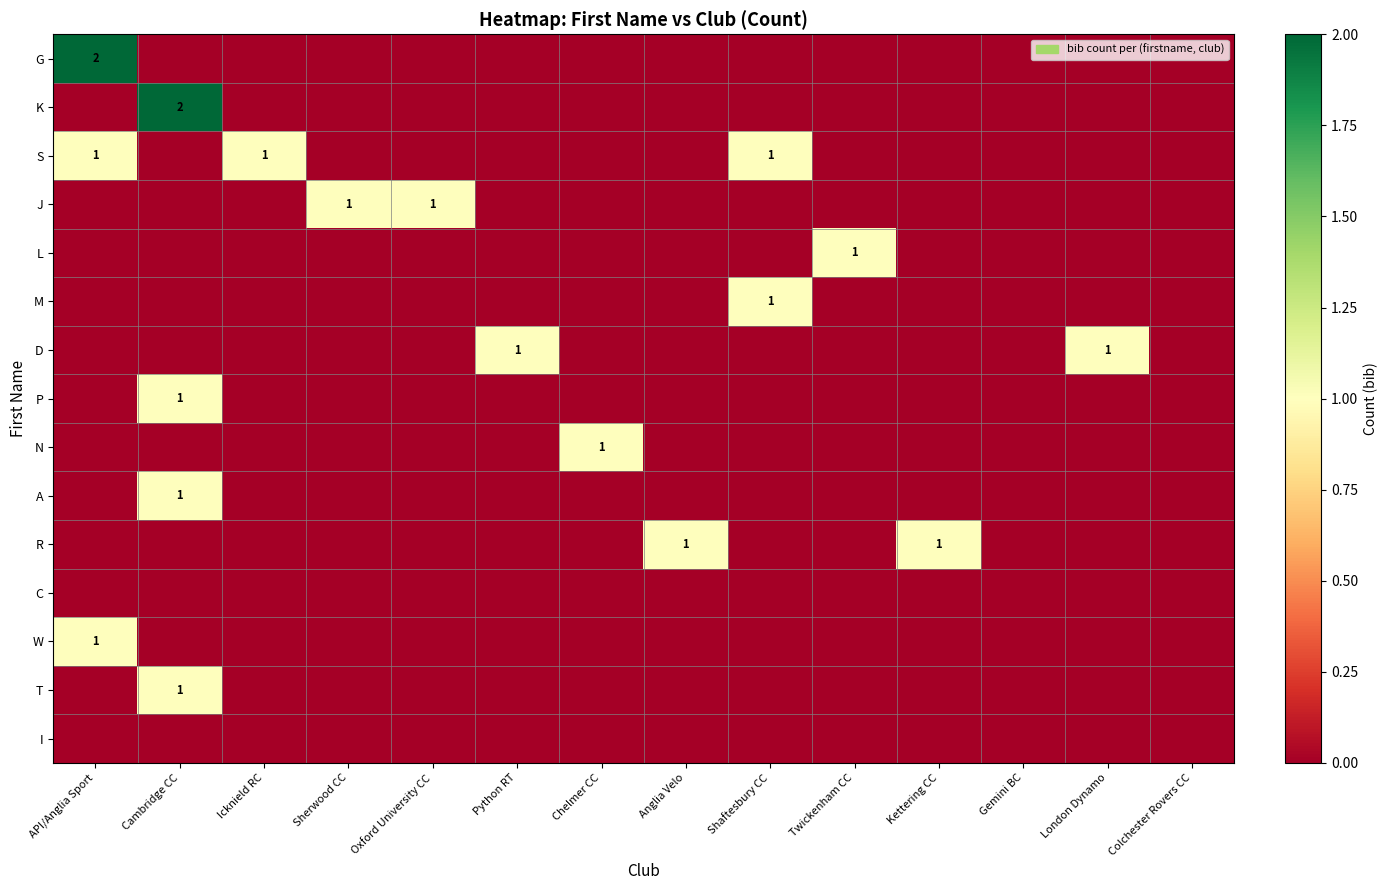

What is the spread (max minus min) of values at Icknield RC?

1